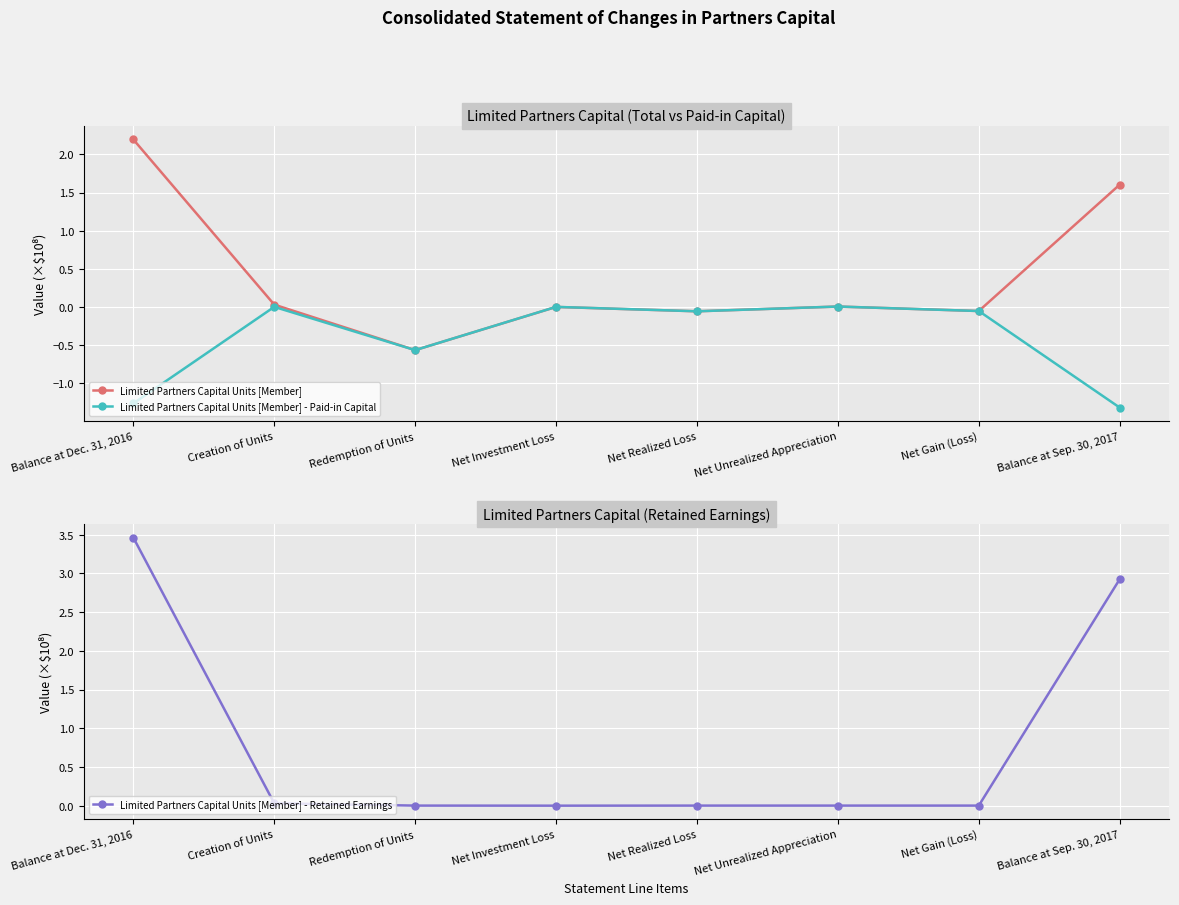

Between Creation of Units and Net Investment Loss, which series saw the biggest shift?

Limited Partners Capital Units [Member]